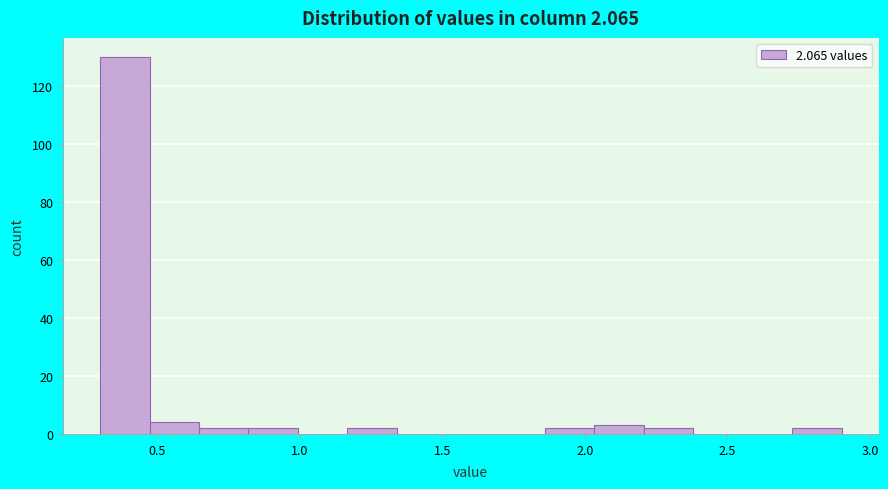

Read against the x-axis, roughly where is the centre of the tallest bar?

0.40